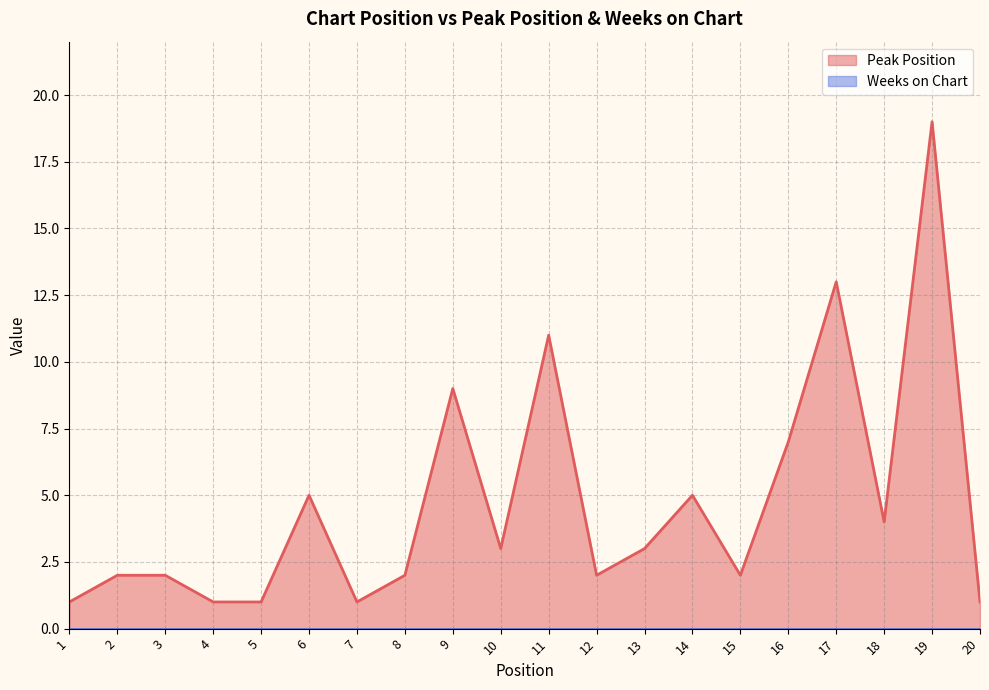

Which label corresponds to the largest value in the chart?

19